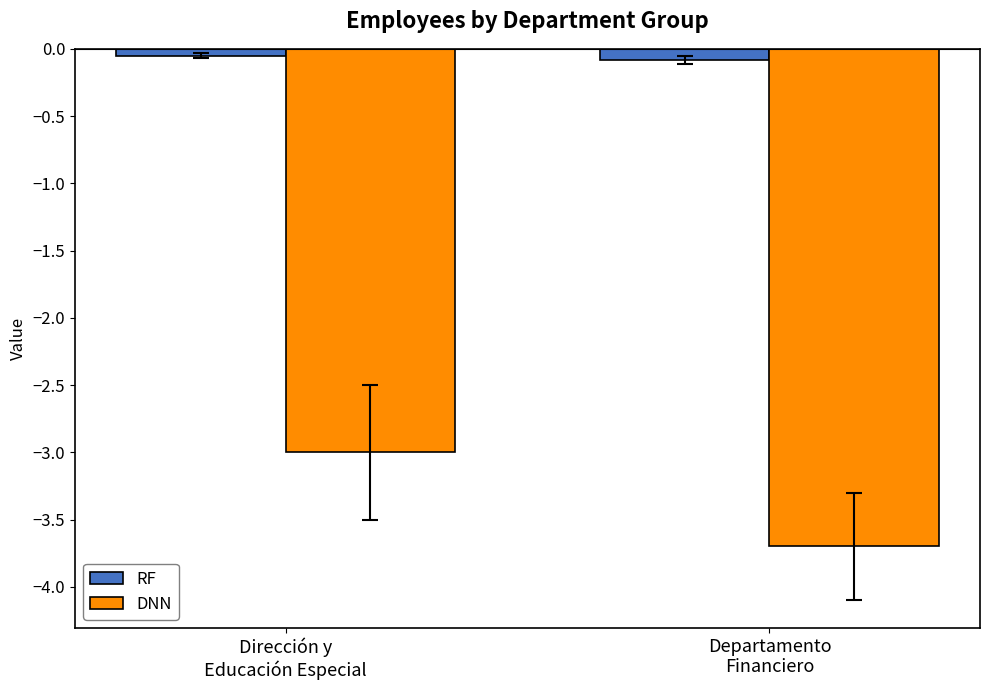

What is the approximate value of DNN at Departamento
Financiero?

-3.7